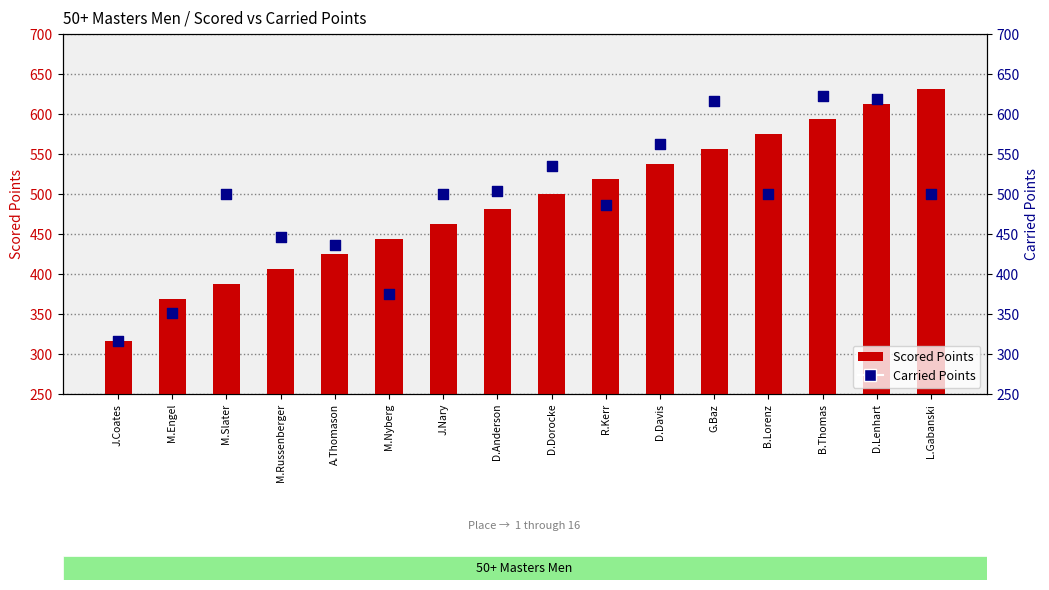

Which series reaches the maximum Y coordinate?

Scored Points